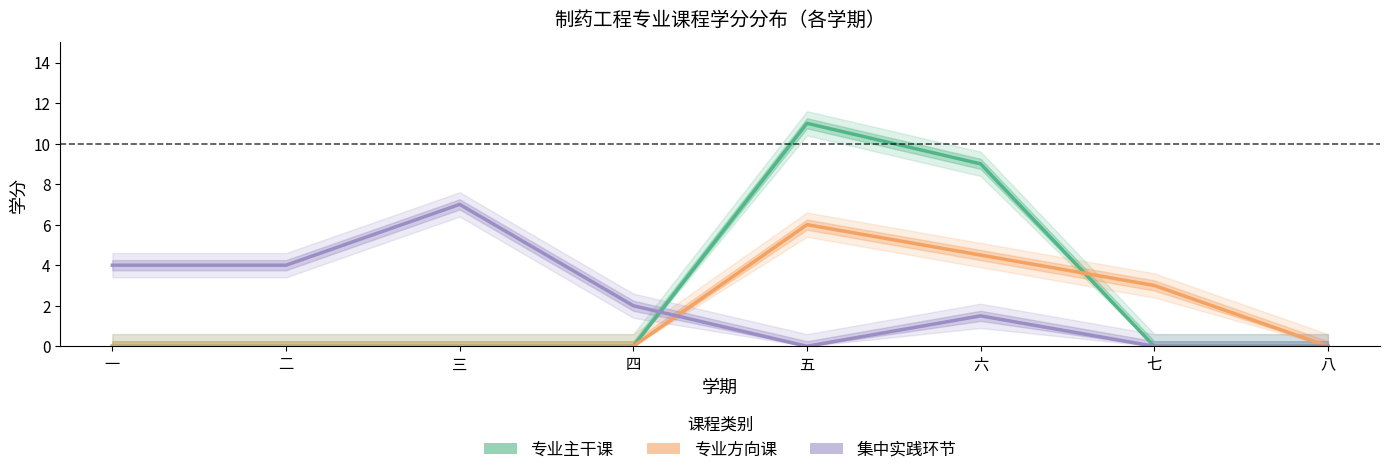

What is the total value across all series at 七?

3.0